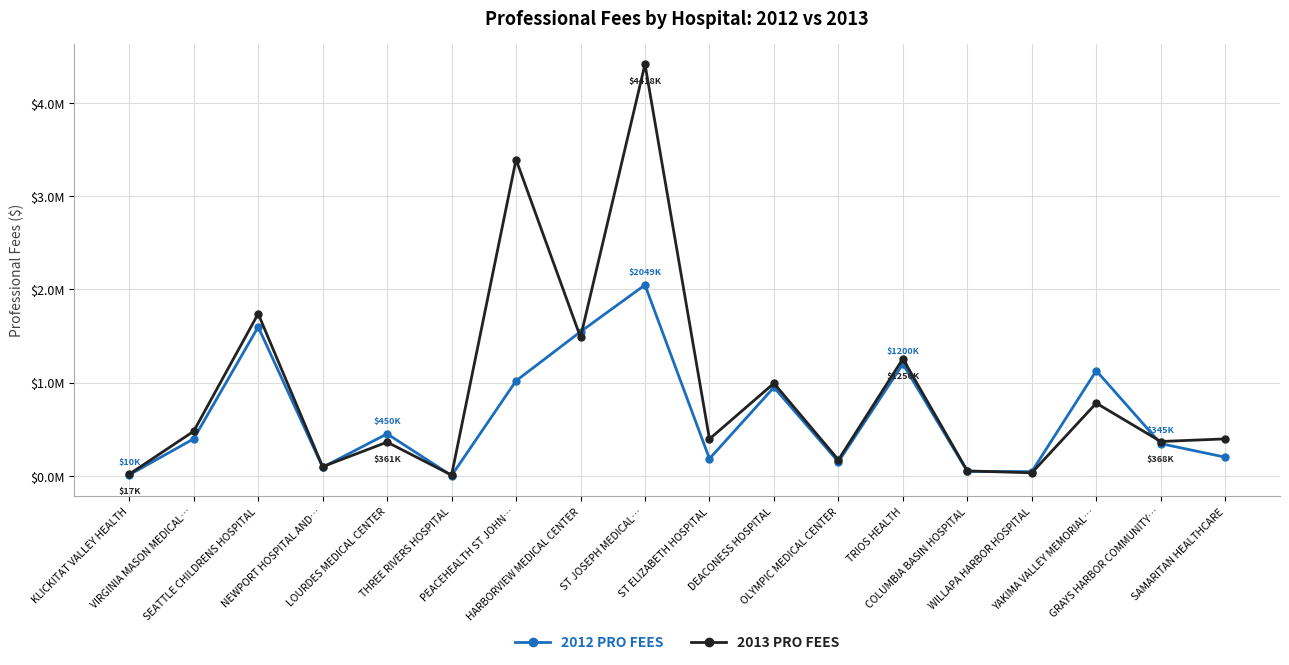

What are all the series names shown in the legend?

2012 PRO FEES, 2013 PRO FEES